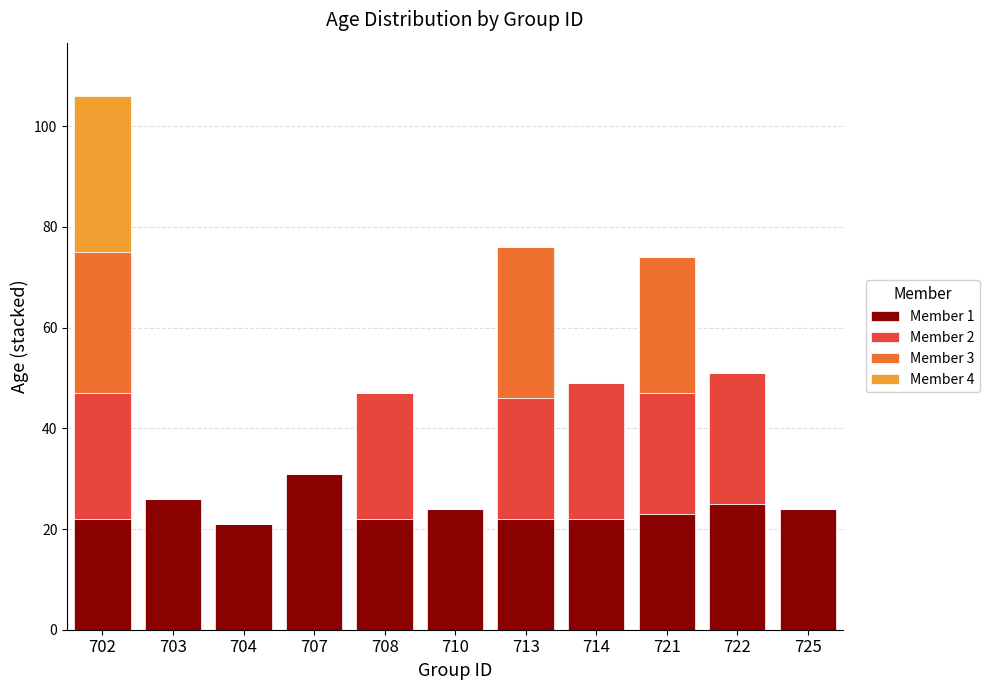

True or false: Member 1 has a value of 4 at 704.

False